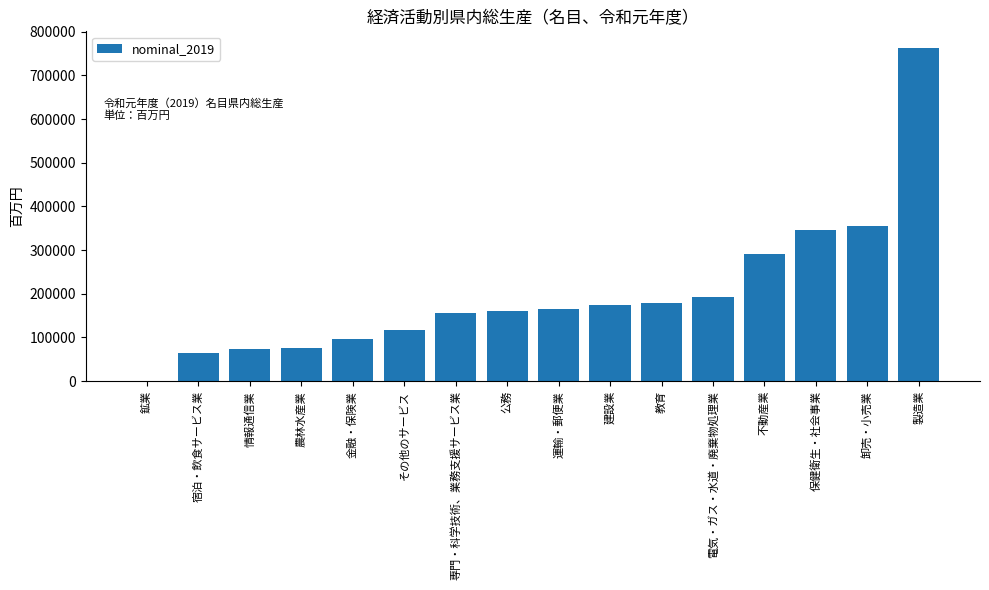

What is the change in value from 卸売・小売業 to 製造業?

+408053.2